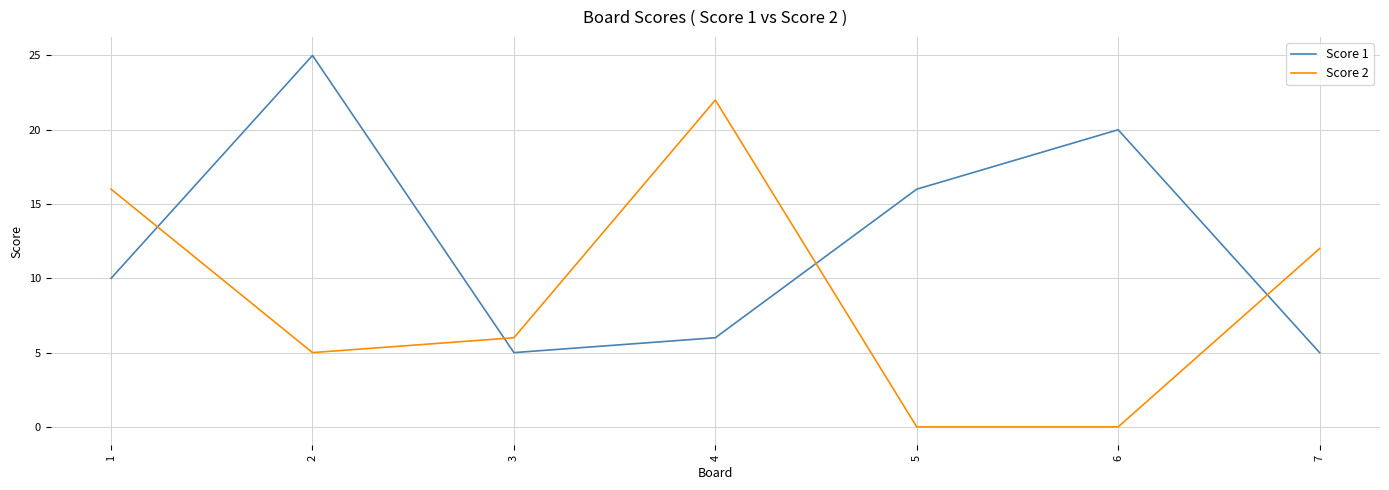

Rank the series by their maximum value, from lowest to highest.

Score 2, Score 1